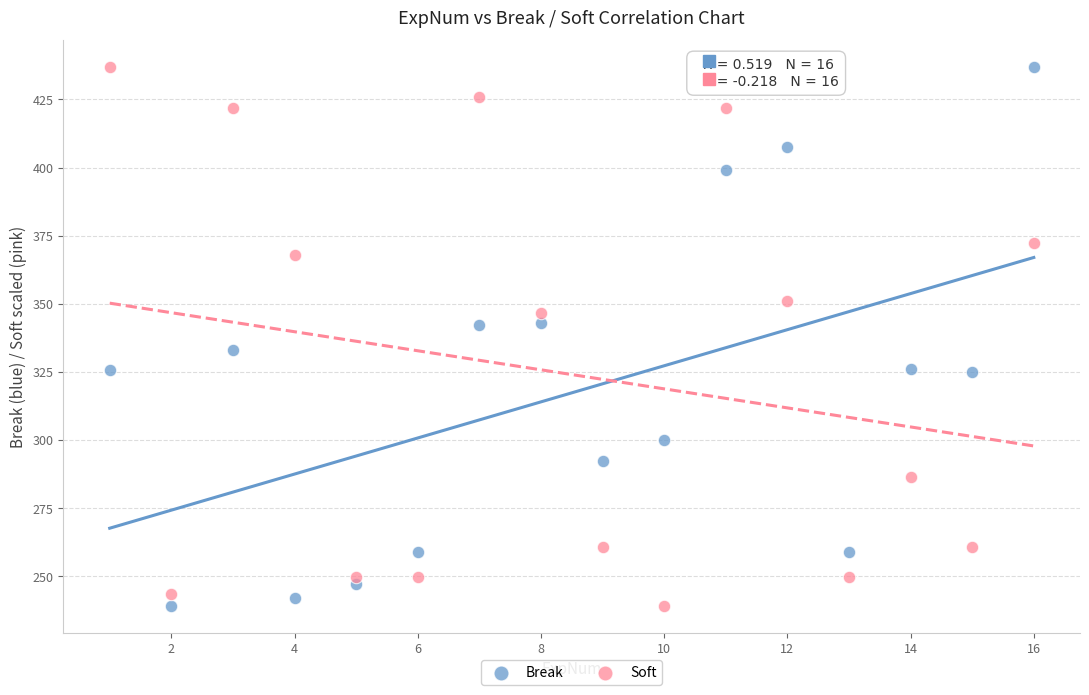

Across all data points, what is the range of X values (max minus min)?

15.0